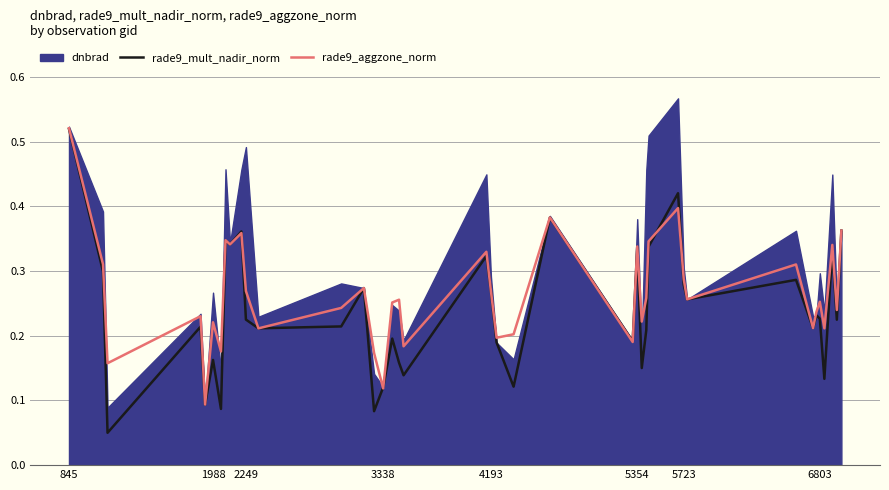

Which series ends up on top after the final intersection of rade9_aggzone_norm and rade9_mult_nadir_norm?

rade9_aggzone_norm